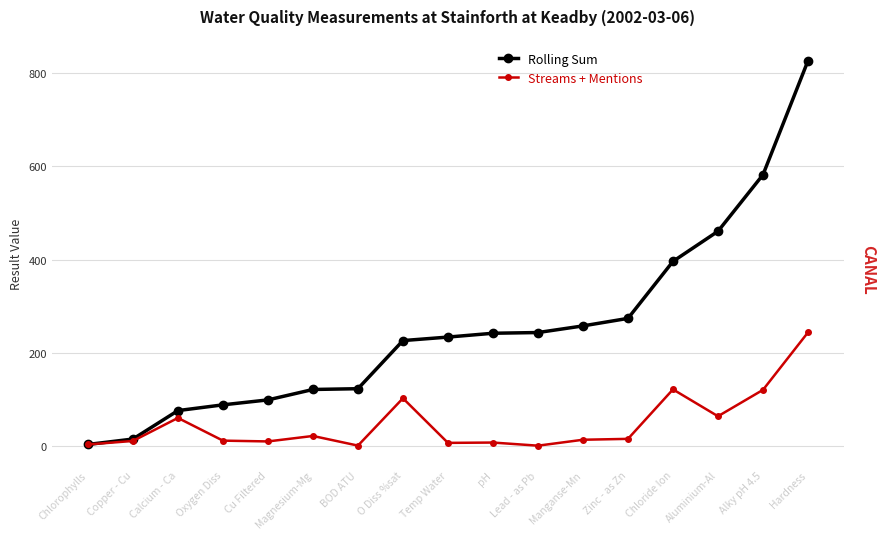

What is the highest value of the Rolling Sum series?

825.5